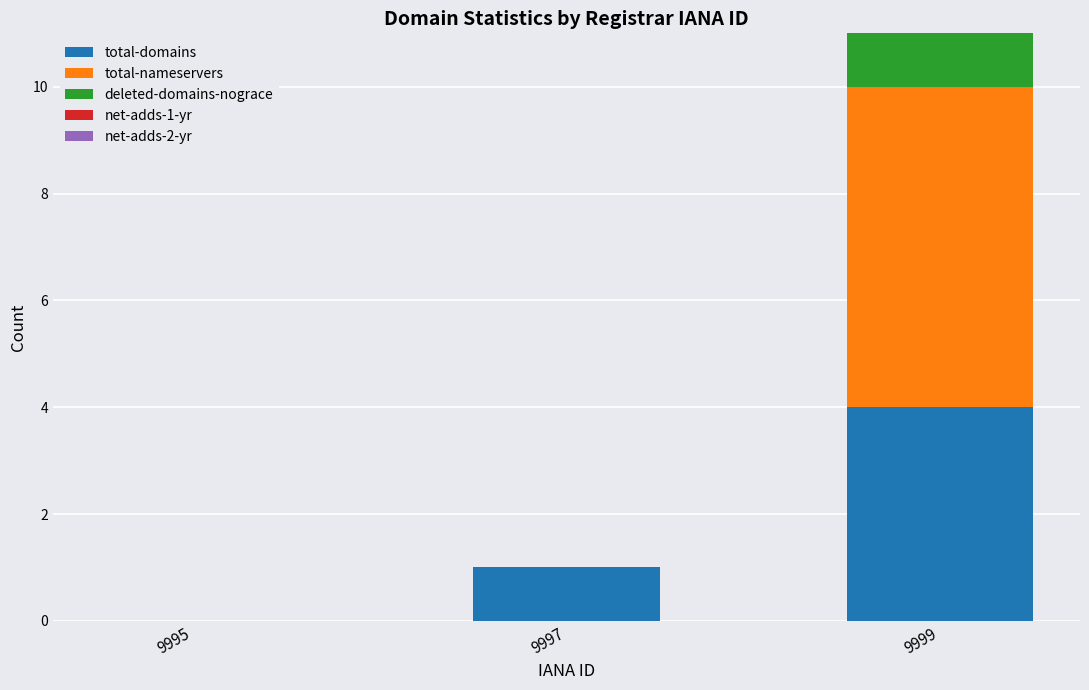

The value of total-domains at 9997 is 2. True or false?

False